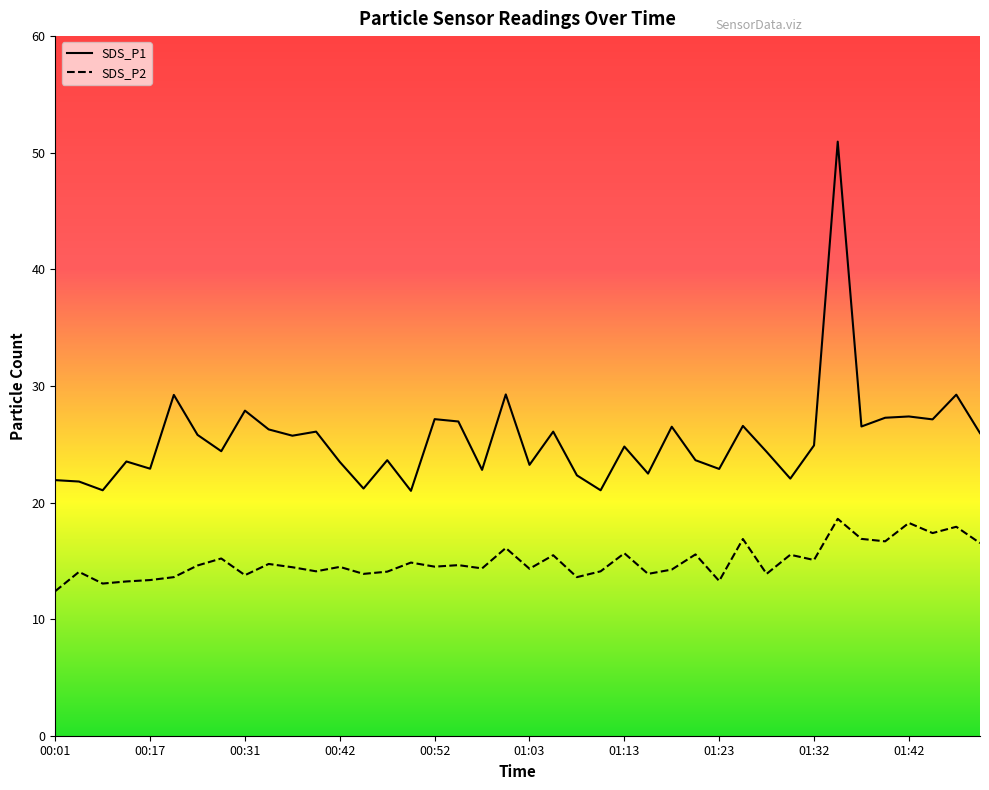

What is the difference between the maximum and minimum values in the SDS_P1 series?

30.0